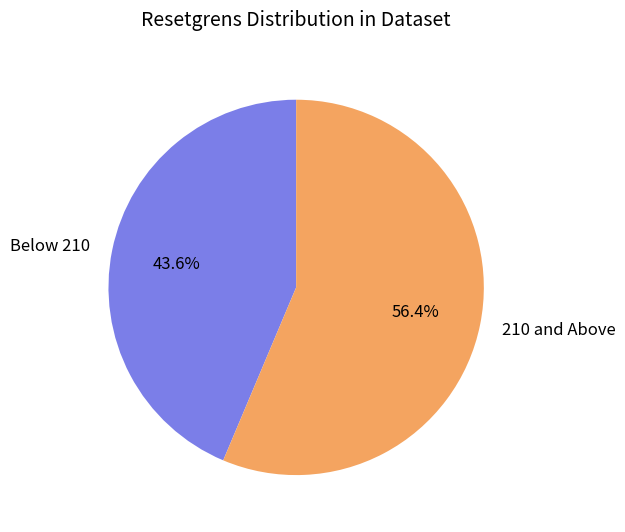

Approximately how many times larger is the value at Below 210 compared to 210 and Above?

0.8